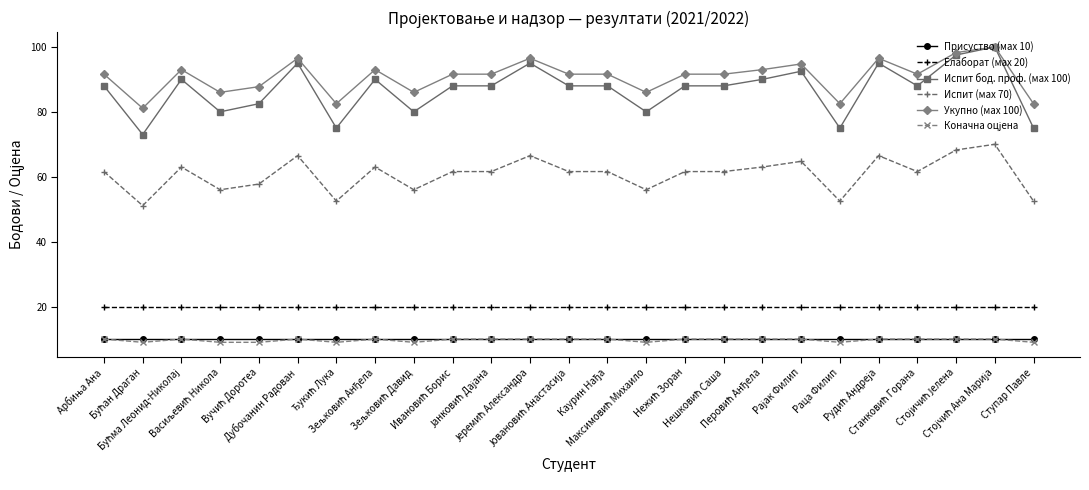

True or false: Присуство (мах 10) and Испит (мах 70) intersect in this chart.

False